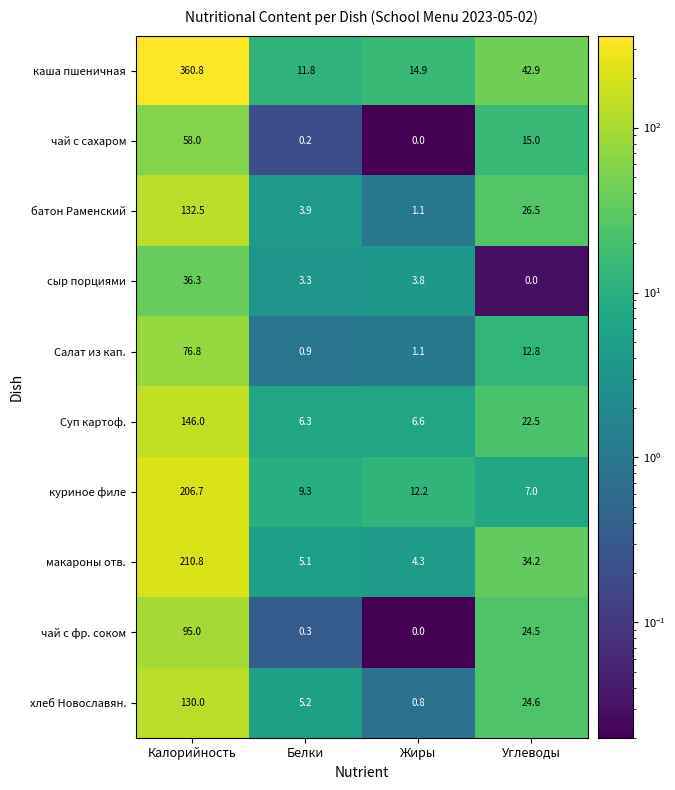

What is the difference between the second highest and second lowest values in the чай с сахаром series?

14.8